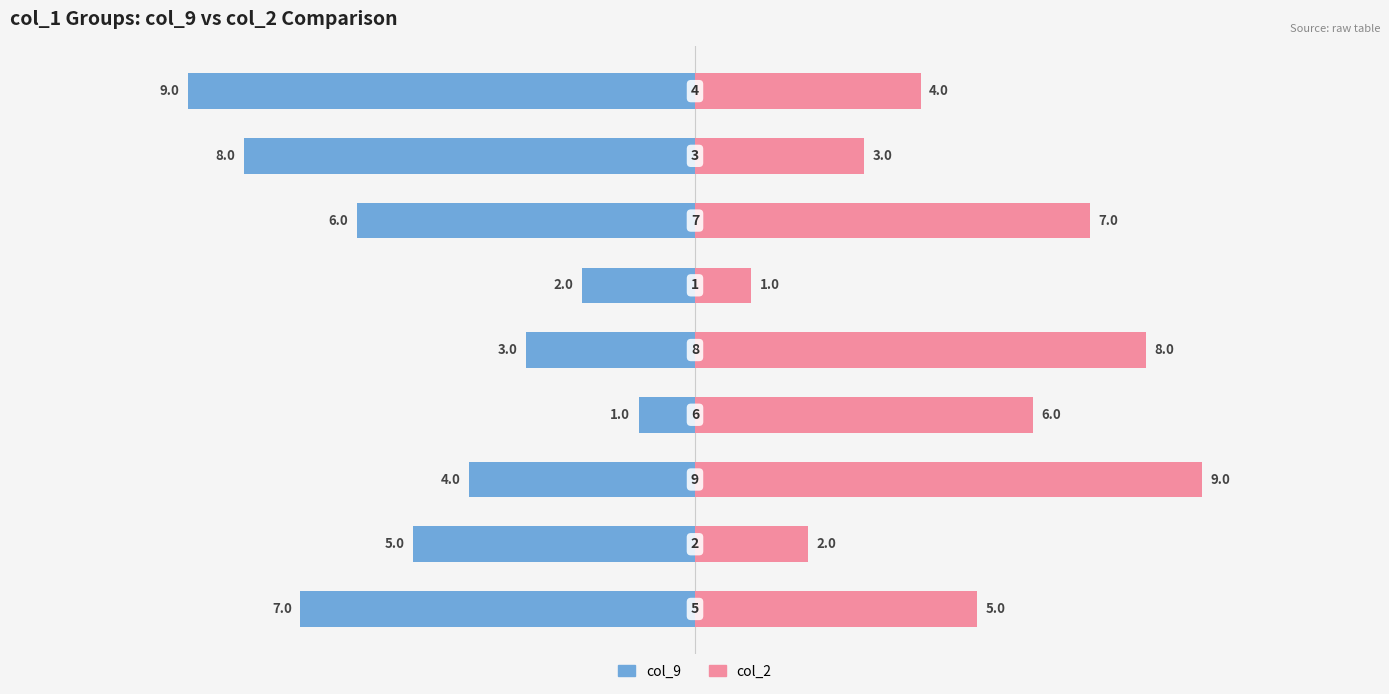

Is it true that col_2 equals 1 at 8?

False